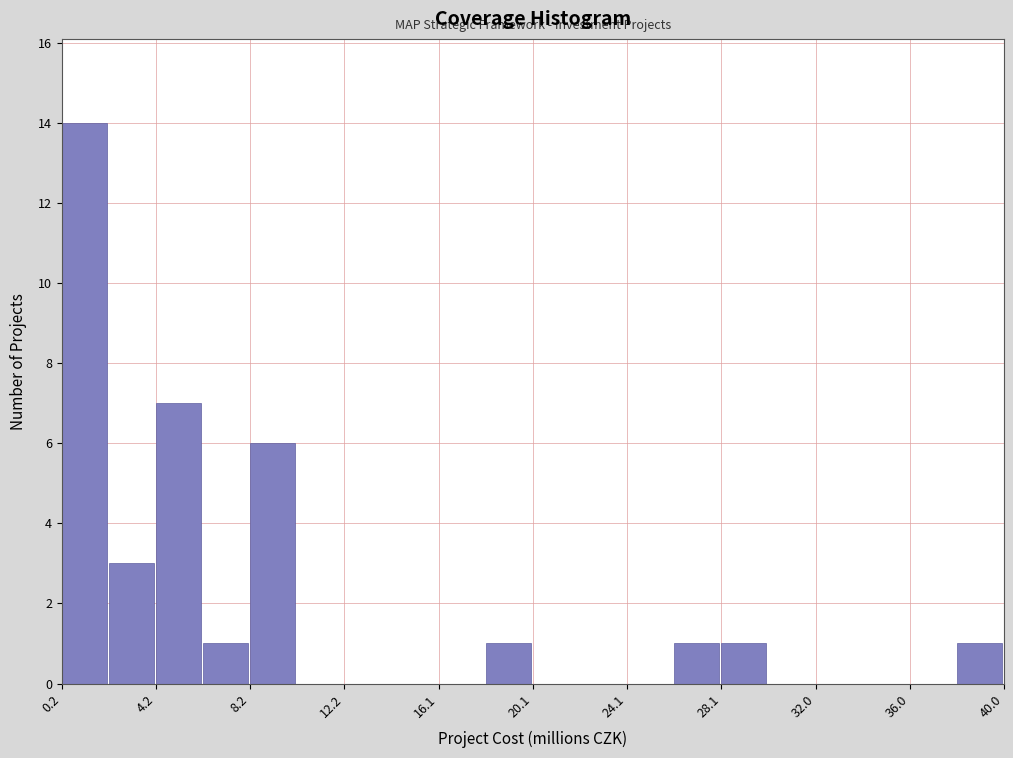

Read against the x-axis, roughly where is the centre of the tallest bar?

1.0